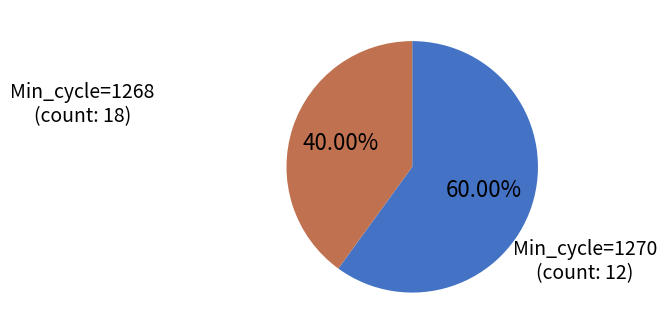

Does any single category account for the majority?

Yes